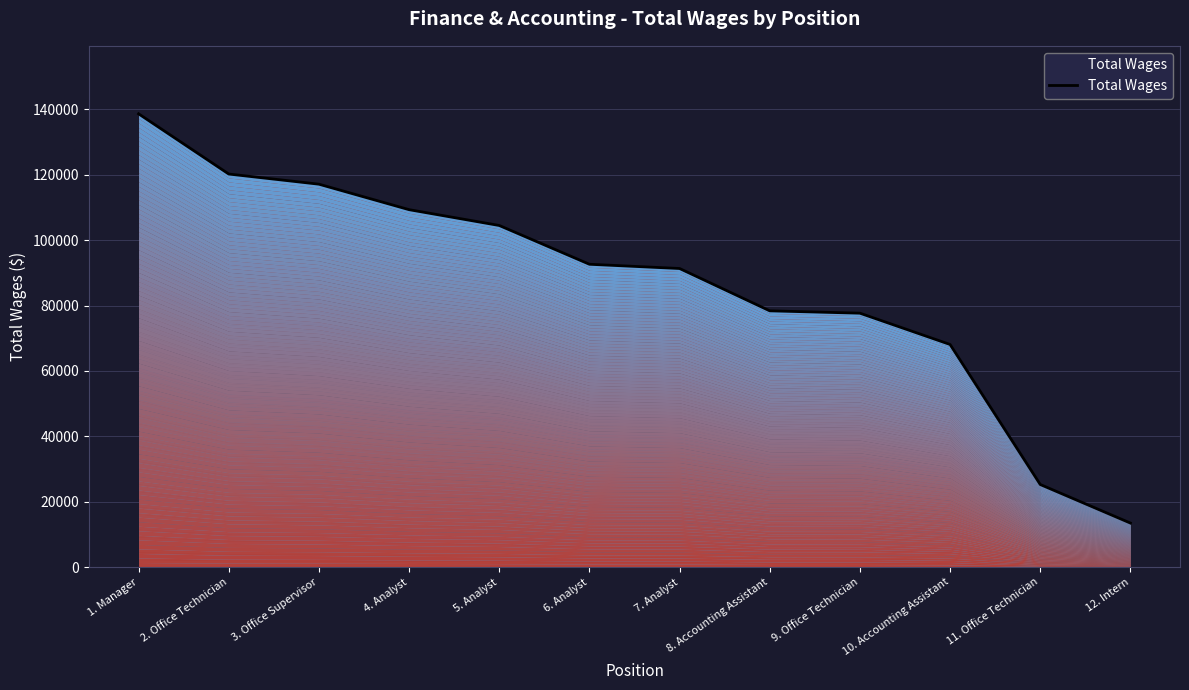

What is the value of the 6th point from the left?

92644